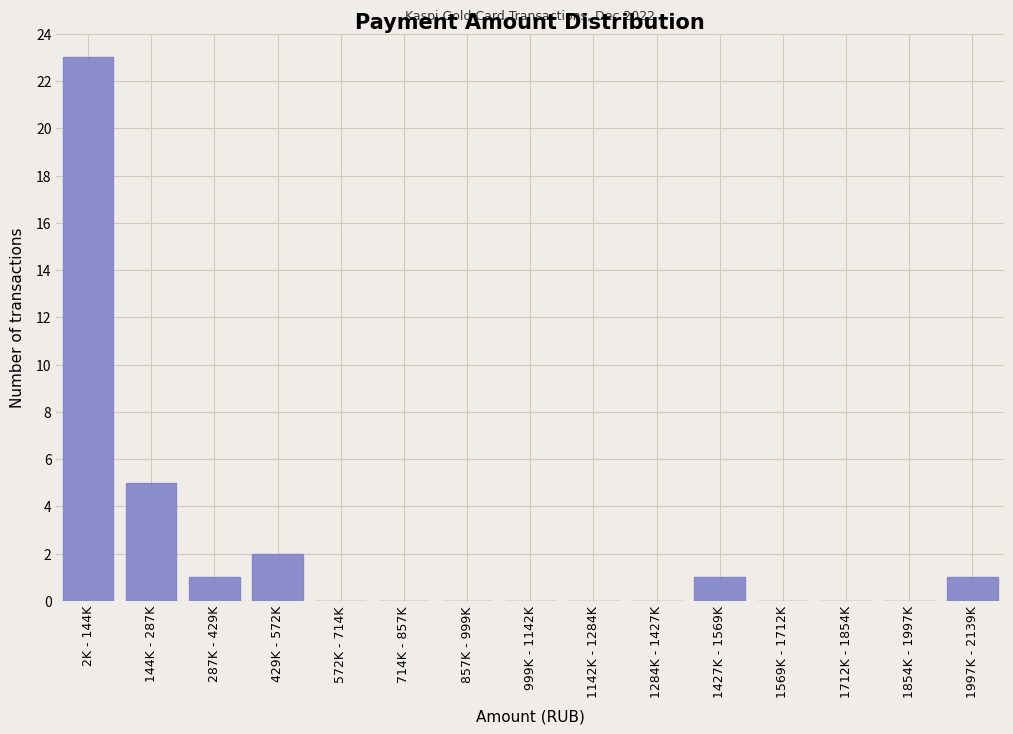

Reading left to right, transcribe all the data shown in this chart.

2K - 144K=23	144K - 287K=5	287K - 429K=1	429K - 572K=2	572K - 714K=0	714K - 857K=0	857K - 999K=0	999K - 1142K=0	1142K - 1284K=0	1284K - 1427K=0	1427K - 1569K=1	1569K - 1712K=0	1712K - 1854K=0	1854K - 1997K=0	1997K - 2139K=1